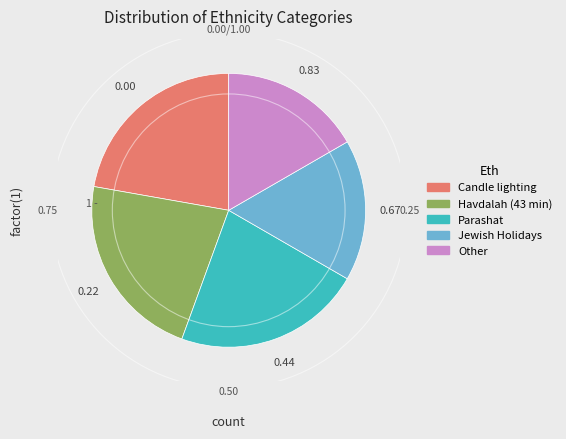

Is there any slice that represents more than half of the pie?

No